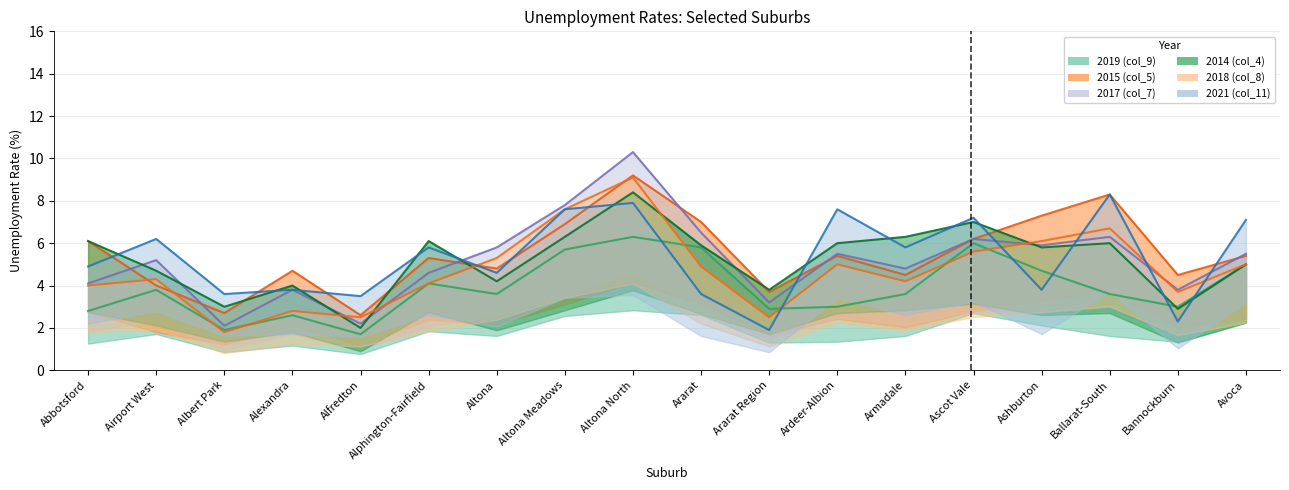

After their last crossing, which series has the higher values: 2021 (col_11) or 2019 (col_9)?

2021 (col_11)